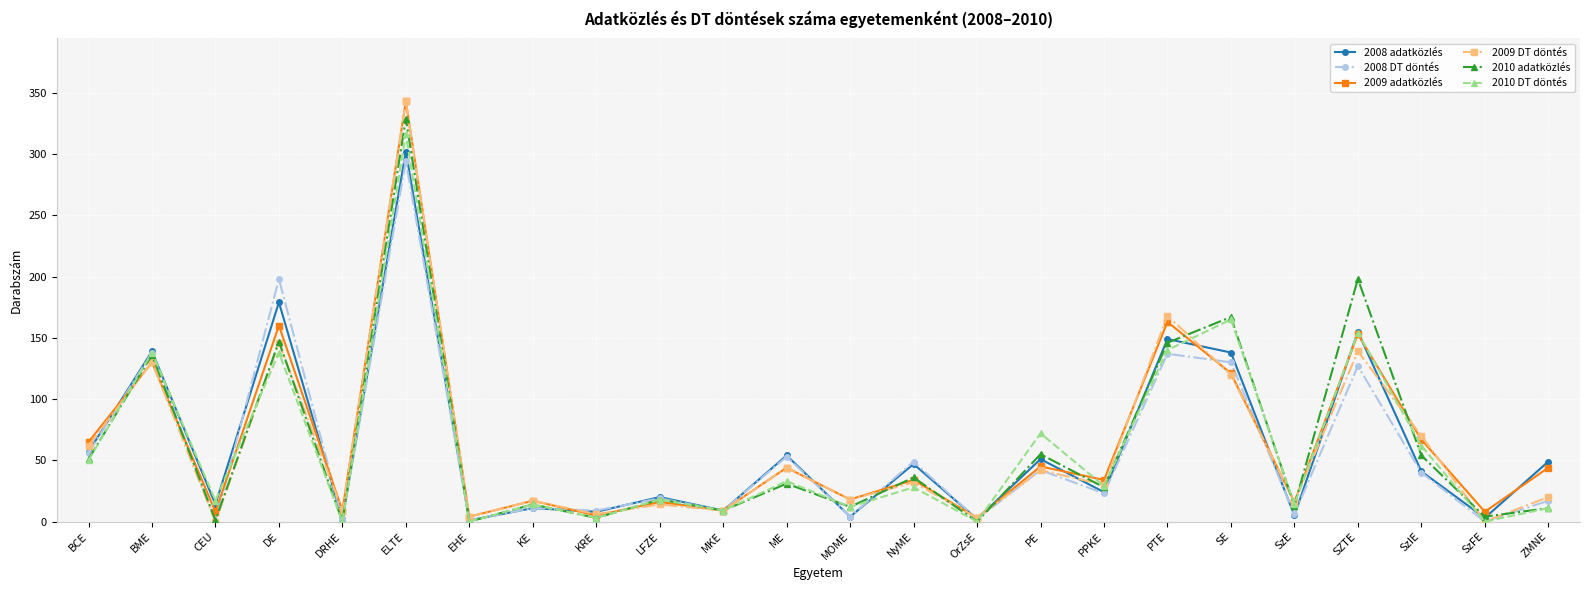

Which category has the highest value in the 2008 DT döntés series?

ELTE